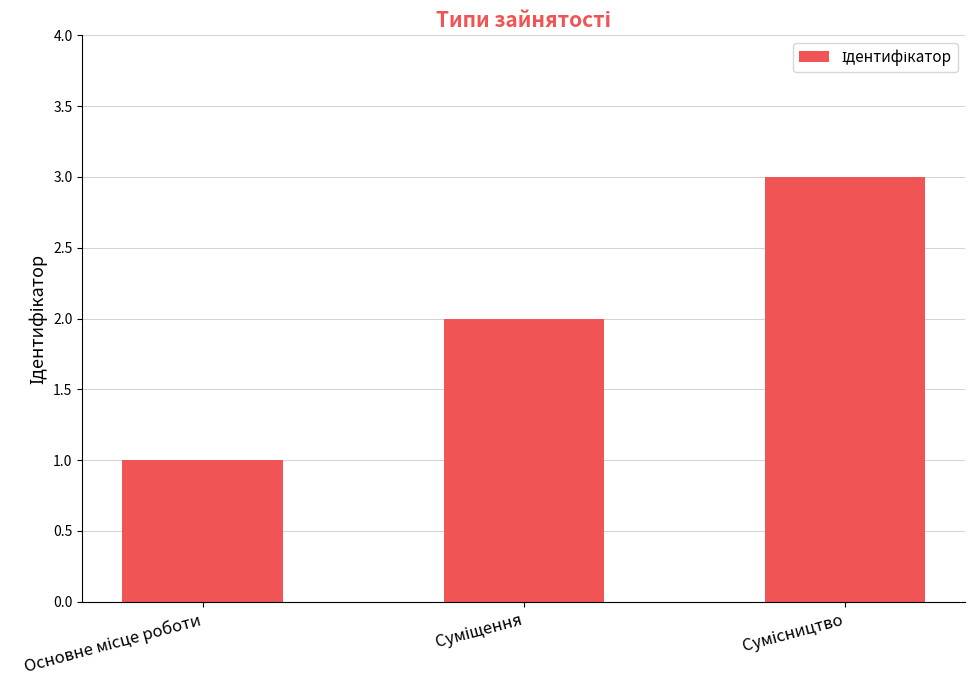

How many data points does each series have?

3